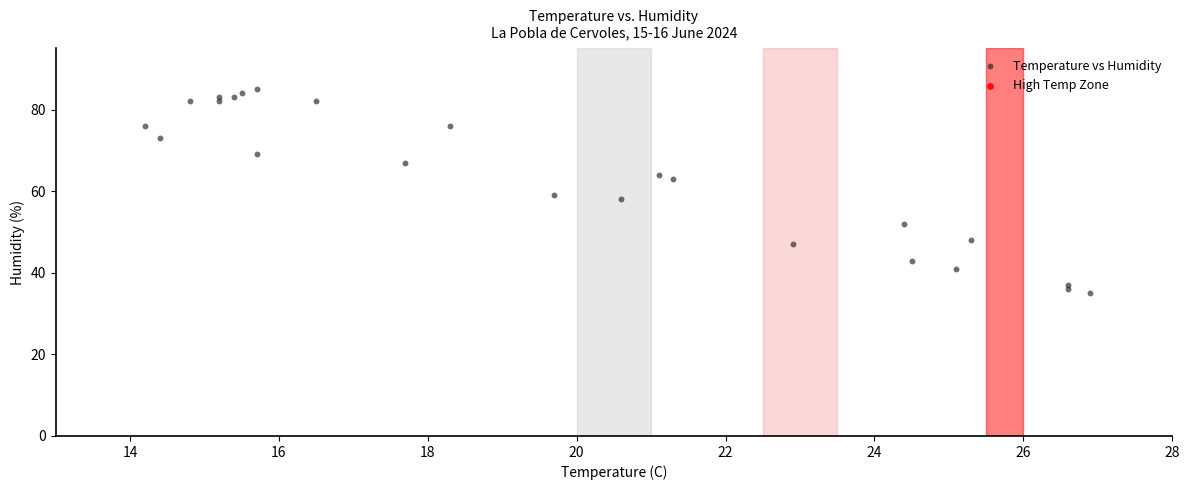

What Y value in the scatter plot is closest to 60?

59